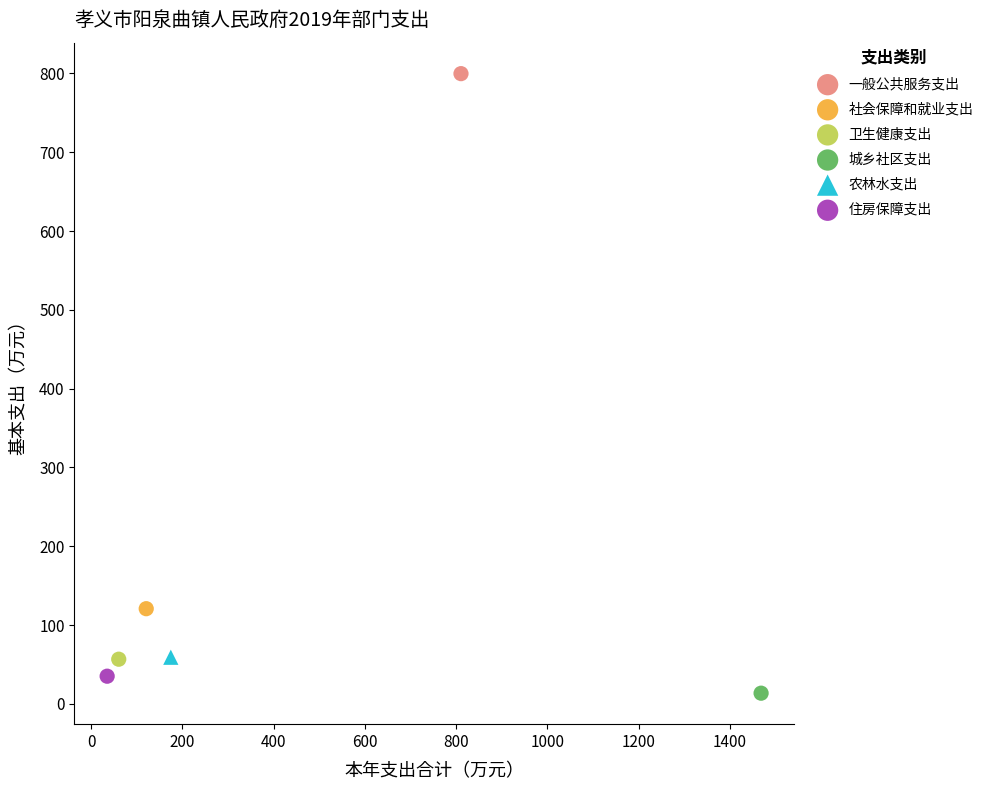

Which series reaches the maximum Y coordinate?

一般公共服务支出